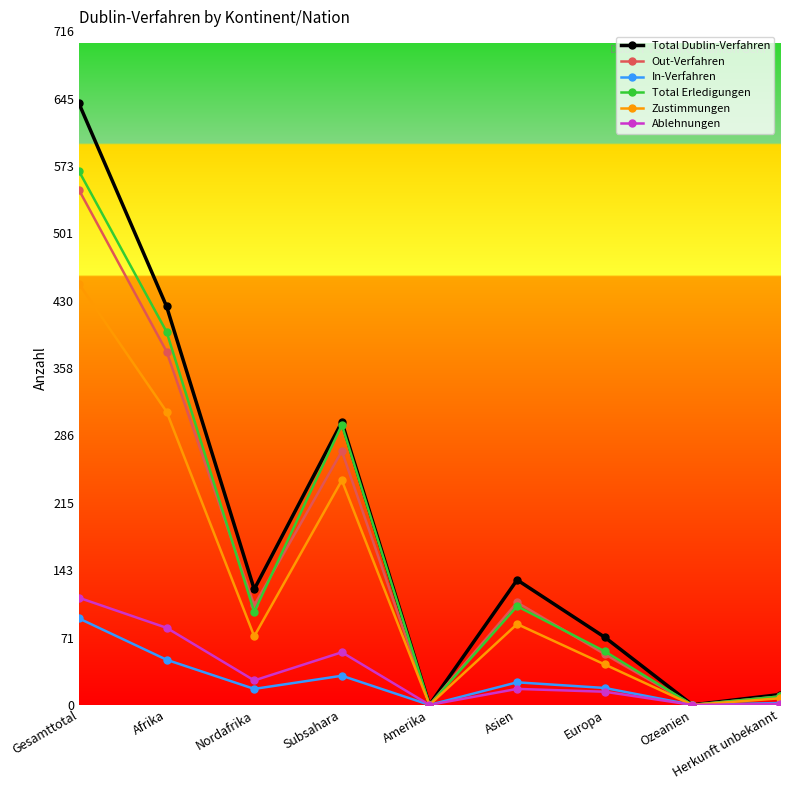

What value does the In-Verfahren series have at Gesamttotal?

92